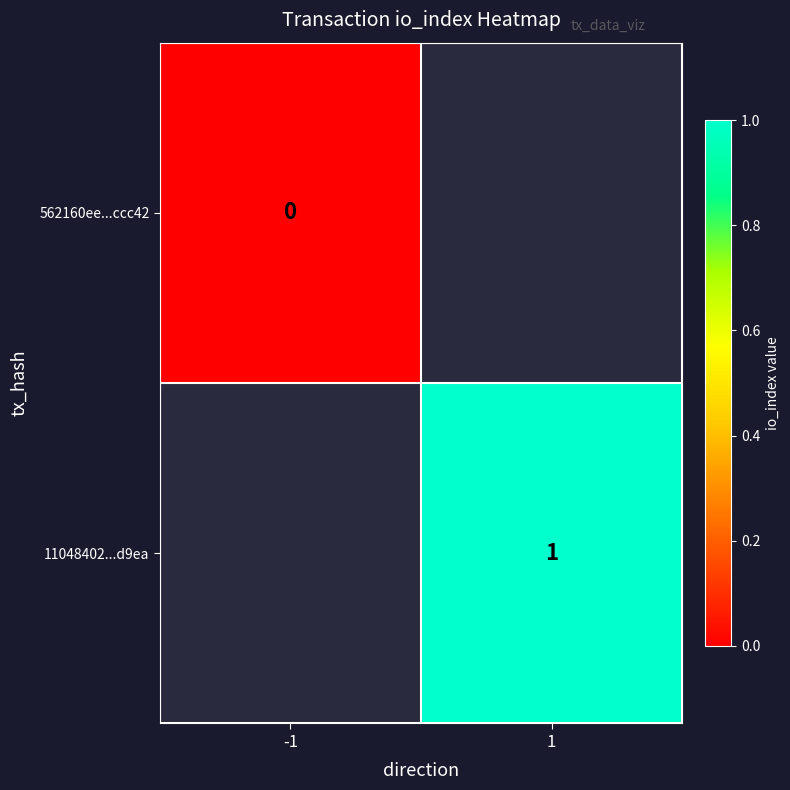

Is the value of 562160ee...ccc42 at -1 greater than the value of 11048402...d9ea at 1?

No